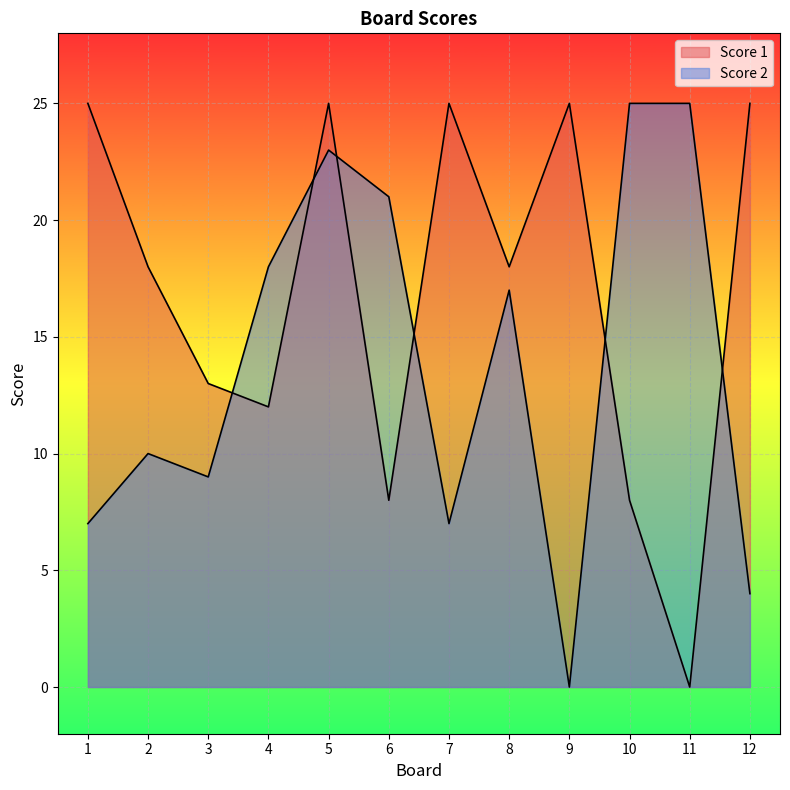

Which series has the largest total across all categories?

Score 1